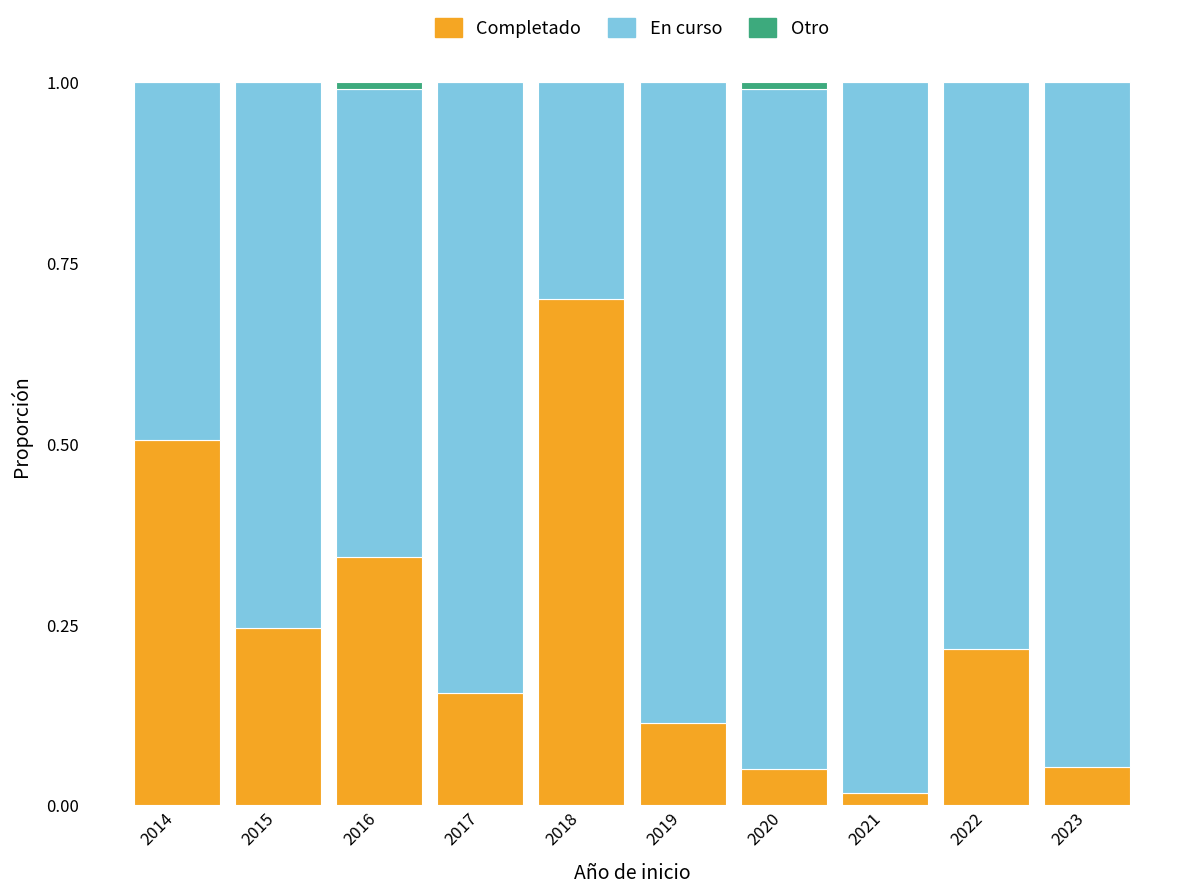

The Completado series shows 0.4 at 2018. True or false?

False